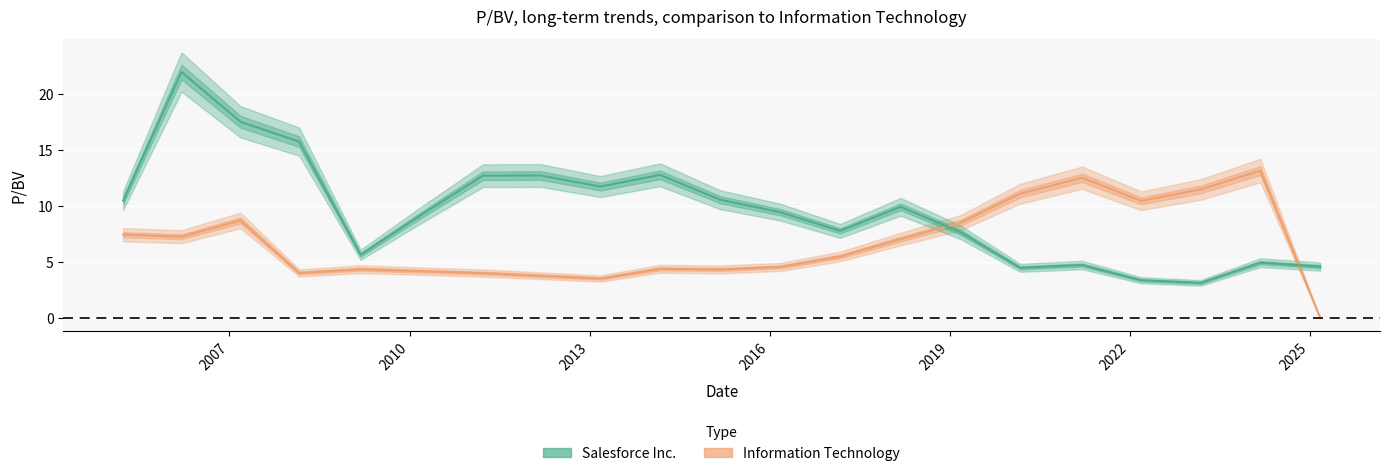

Where do Information Technology and Salesforce Inc. first cross each other?

2018-03-09 and 2019-03-08